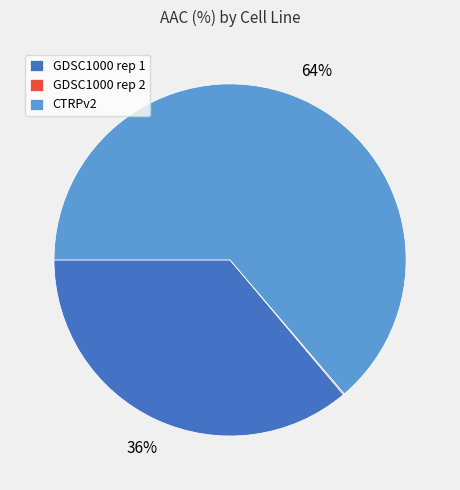

To the nearest percent, what is the difference between the largest and smallest slice percentages?

64%